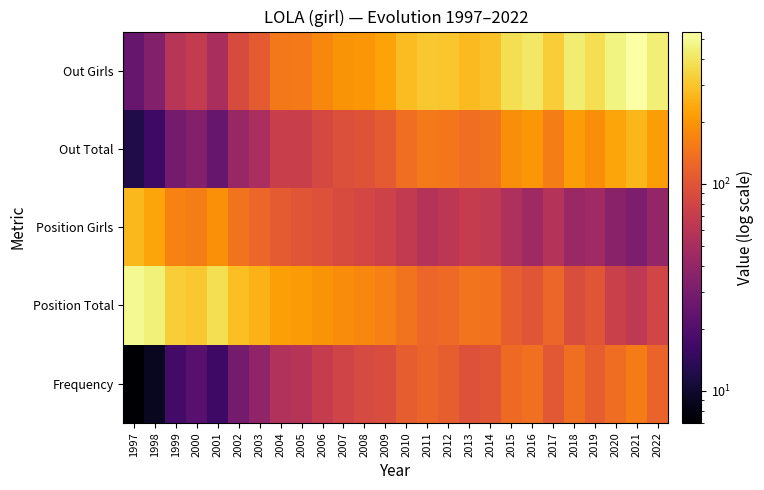

Reading left to right, extract all data points from this chart.

Frequency: 1997=7	1998=9	1999=17	2000=21	2001=16	2002=29	2003=38	2004=55	2005=58	2006=69	2007=79	2008=86	2009=91	2010=112	2011=121	2012=113	2013=95	2014=101	2015=129	2016=137	2017=104	2018=133	2019=113	2020=131	2021=153	2022=119
Position Total: 1997=500	1998=445	1999=325	2000=309	2001=377	2002=284	2003=256	2004=216	2005=207	2006=196	2007=182	2008=173	2009=161	2010=140	2011=123	2012=128	2013=144	2014=139	2015=112	2016=100	2017=124	2018=91	2019=101	2020=74	2021=64	2022=80
Position Girls: 1997=268	1998=228	1999=163	2000=157	2001=187	2002=141	2003=124	2004=108	2005=101	2006=96	2007=88	2008=82	2009=76	2010=67	2011=57	2012=62	2013=69	2014=66	2015=53	2016=45	2017=57	2018=43	2019=46	2020=36	2021=31	2022=40
Out Total: 1997=12	1998=16	1999=29	2000=33	2001=25	2002=42	2003=52	2004=72	2005=73	2006=84	2007=94	2008=97	2009=107	2010=133	2011=150	2012=147	2013=133	2014=142	2015=184	2016=200	2017=156	2018=211	2019=186	2020=226	2021=265	2022=211
Out Girls: 1997=25	1998=33	1999=59	2000=68	2001=51	2002=88	2003=108	2004=148	2005=151	2006=174	2007=195	2008=200	2009=223	2010=277	2011=308	2012=302	2013=274	2014=294	2015=381	2016=410	2017=323	2018=432	2019=380	2020=462	2021=545	2022=438